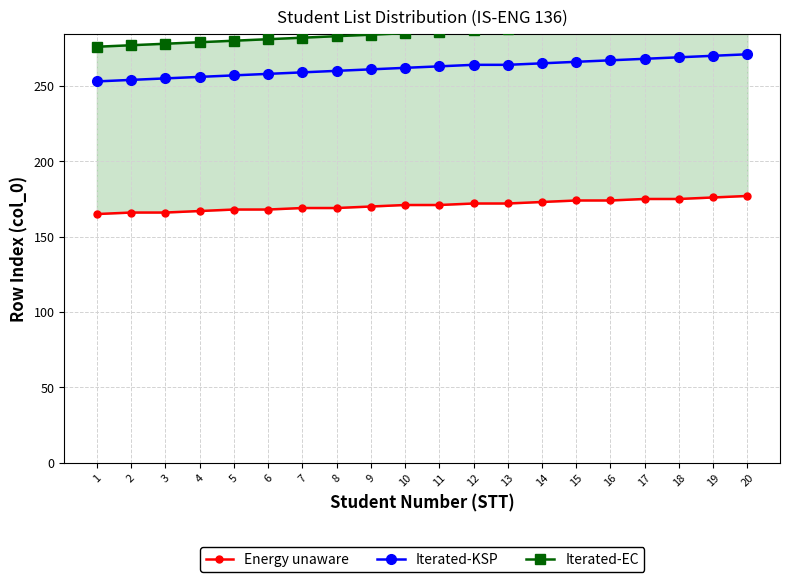

Which series has the widest spread of values?

Iterated-EC